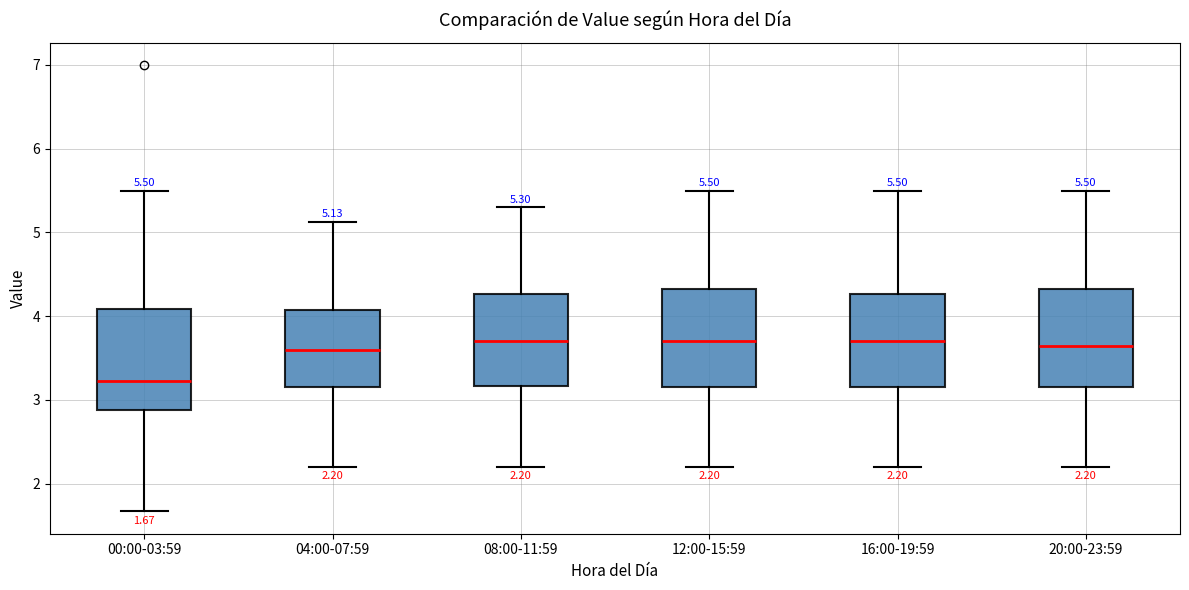

Which box's median line is the lowest?

00:00-03:59